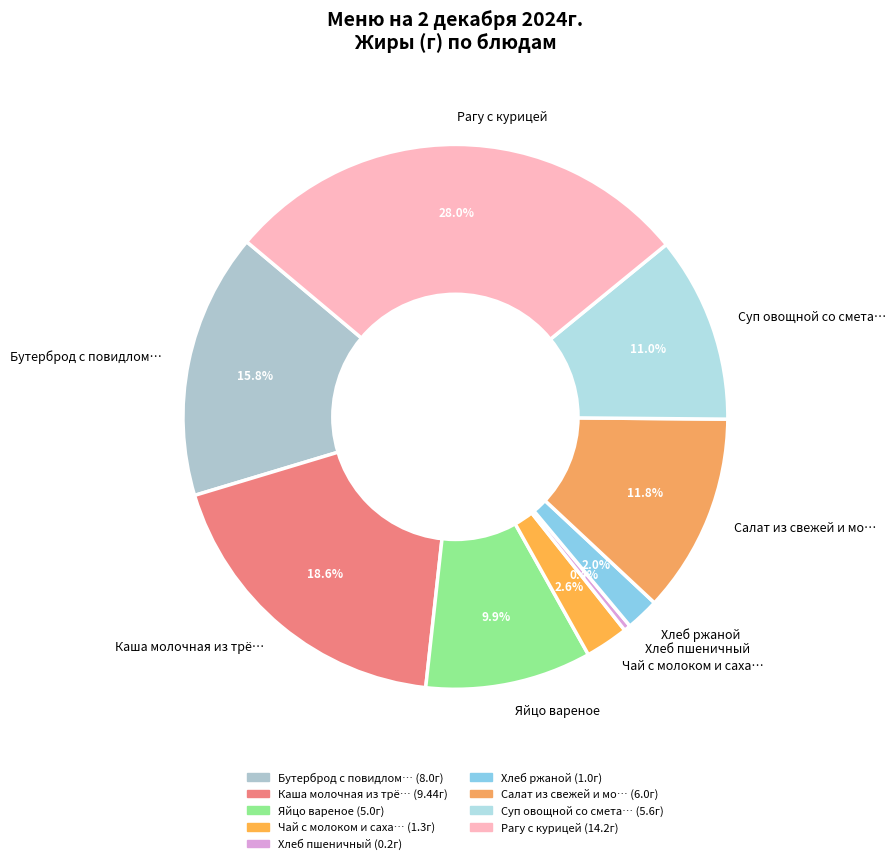

How many slices are in this pie chart?

9